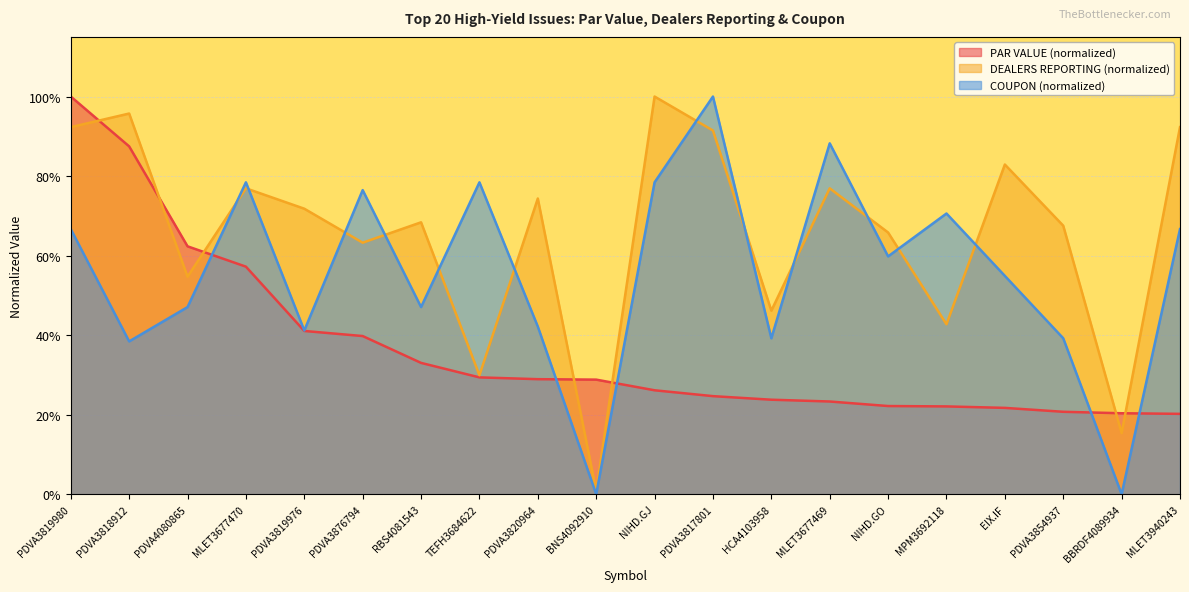

What is the sum of the COUPON values at PDVA3876794 and MLET3677469?

1.6